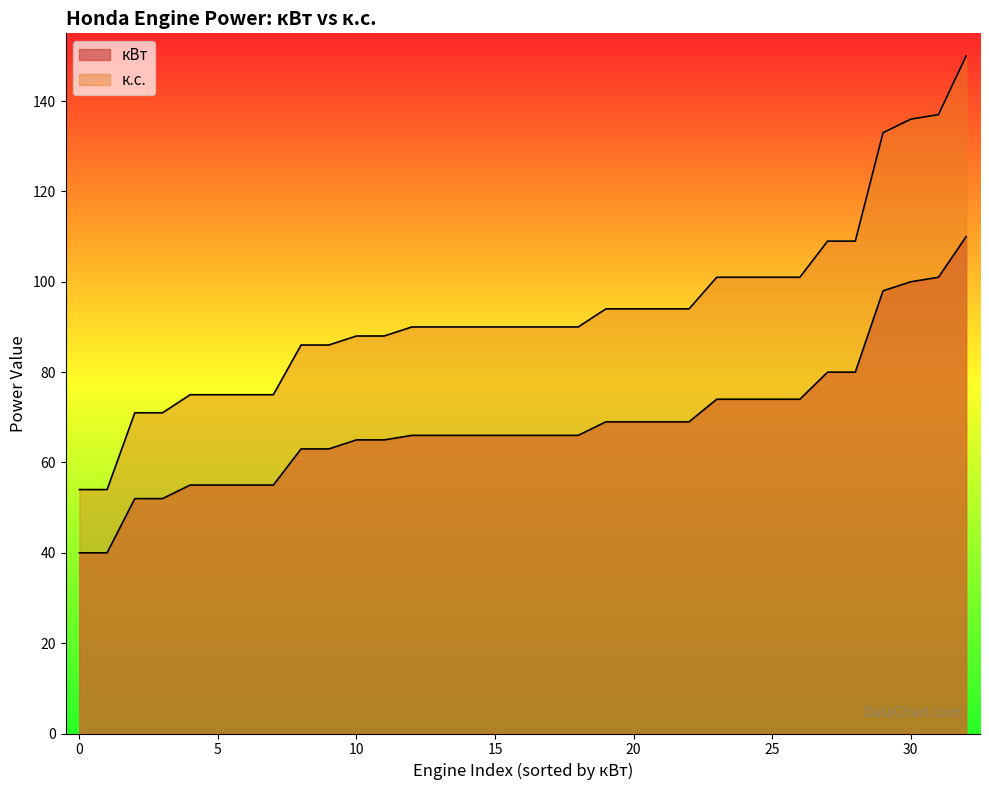

True or false: к.с. and кВт cross at least once.

False